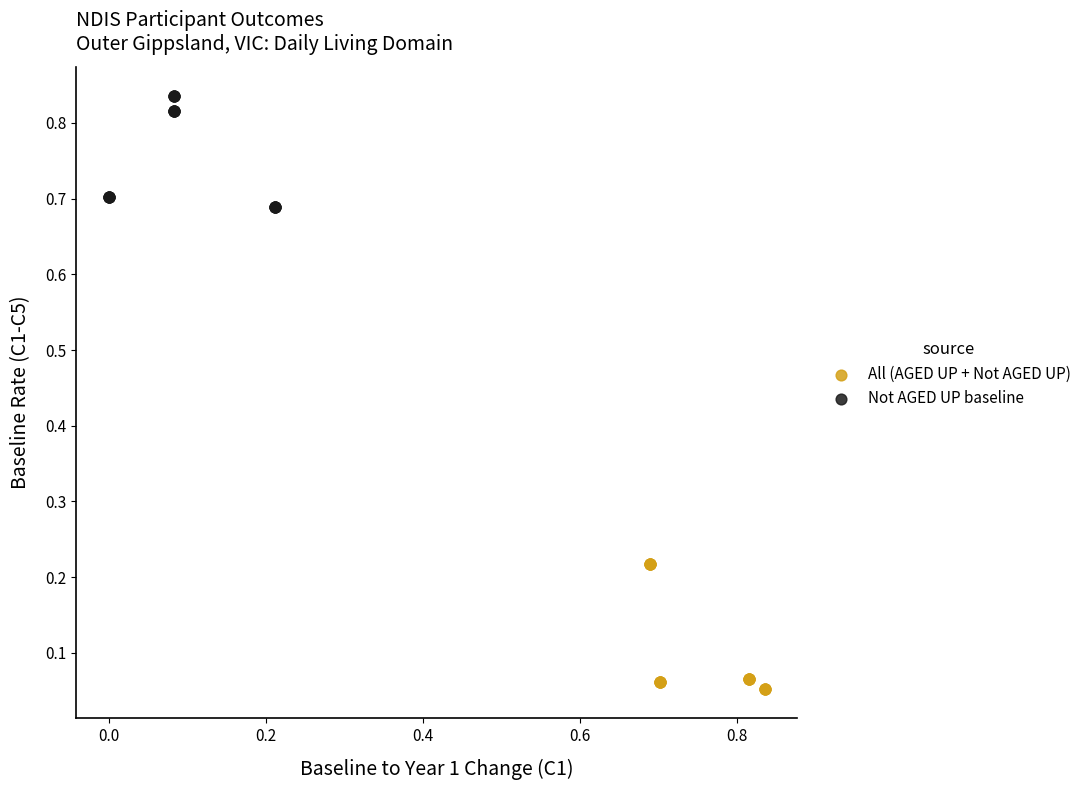

Which series reaches the maximum Y coordinate?

Not AGED UP baseline